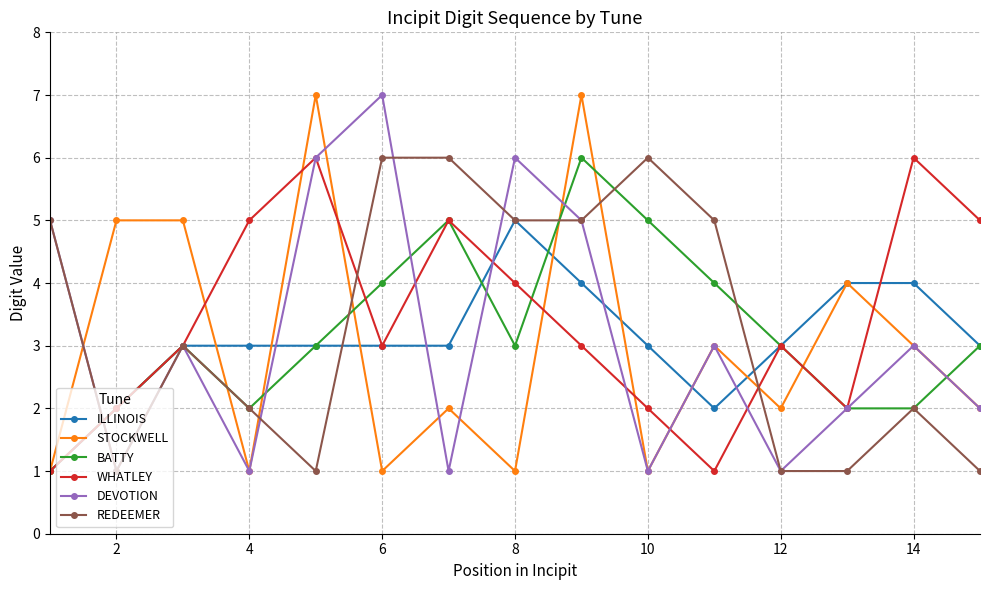

What is the value of the STOCKWELL point at the 14th from the left?

3